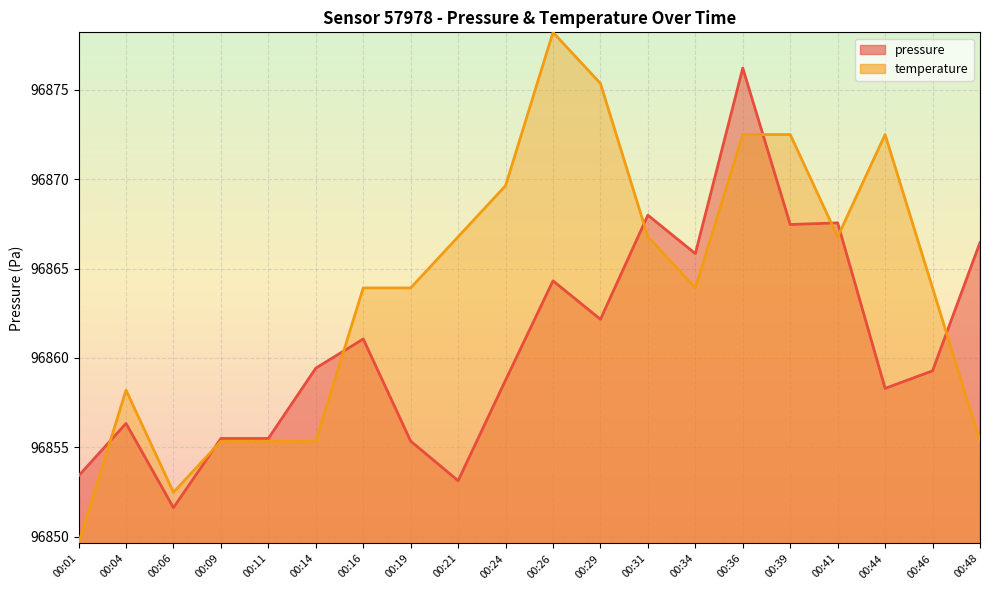

List the labels in order of pressure value, largest first.

00:36, 00:31, 00:41, 00:39, 00:48, 00:34, 00:26, 00:29, 00:16, 00:14, 00:46, 00:24, 00:44, 00:04, 00:09, 00:11, 00:19, 00:01, 00:21, 00:06